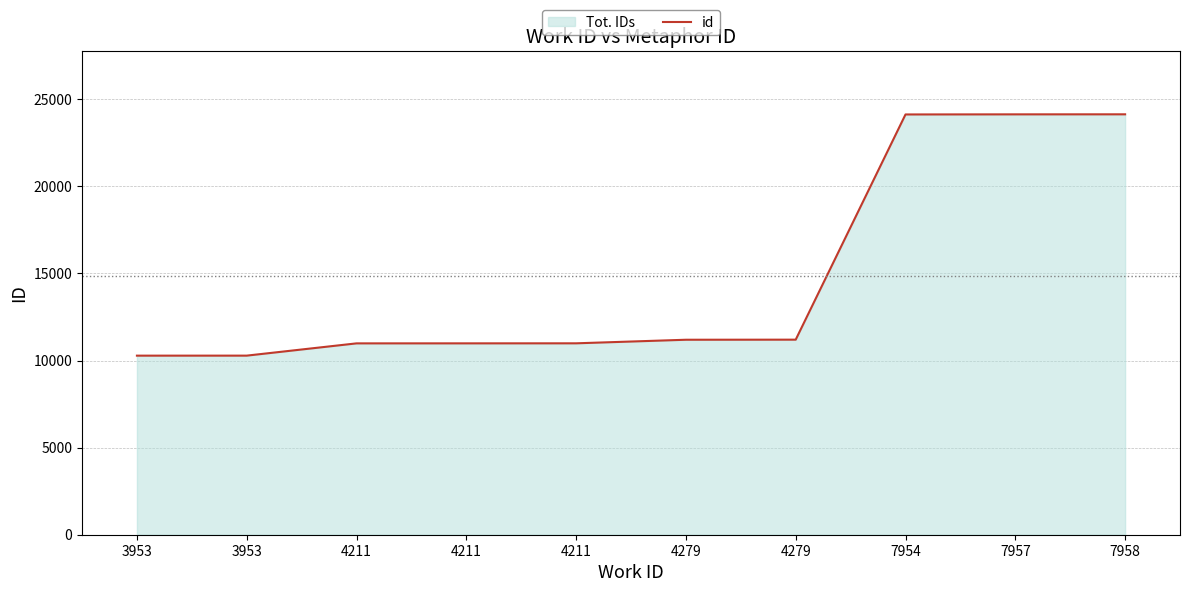

Reading right to left, transcribe all the data shown in this chart.

24132	24130	24124	11197	11192	10987	10985	10984	10280	10279